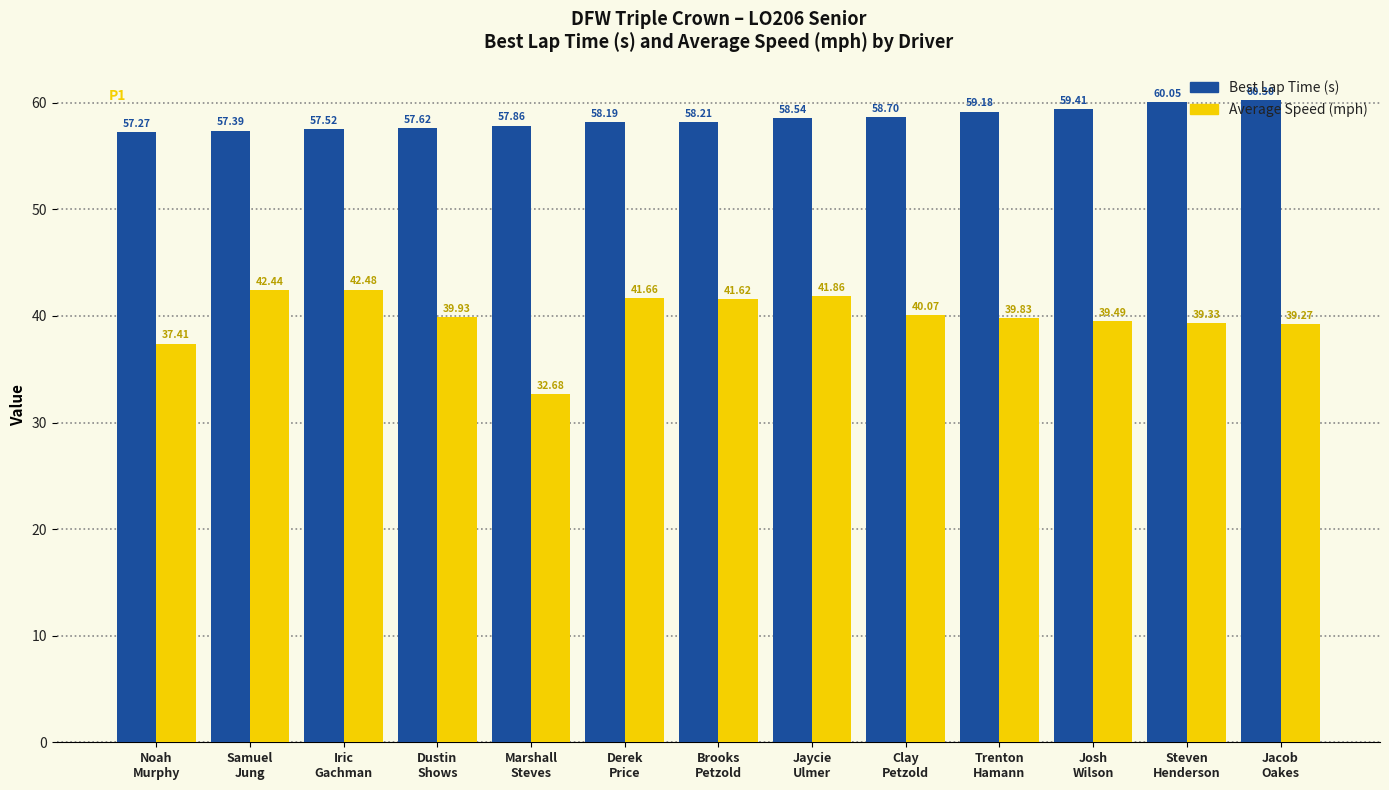

How many data points does each series have?

13